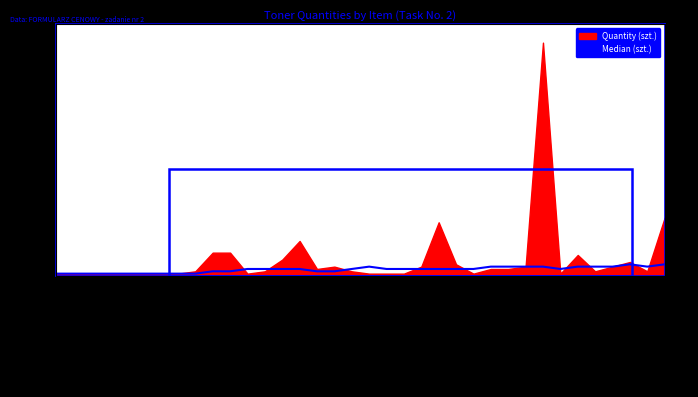

Where is the data nearest to the value 3?

KYOCERA CZARNY TK-310